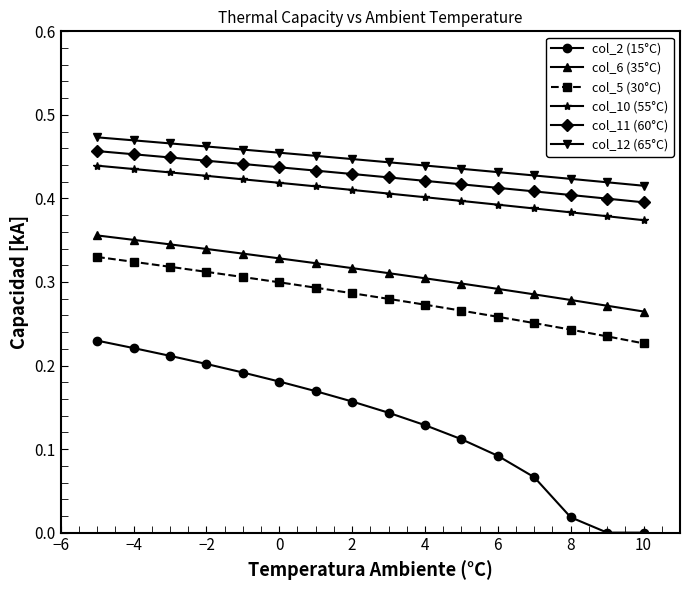

Which series has the largest range (max minus min)?

col_2 (15°C)